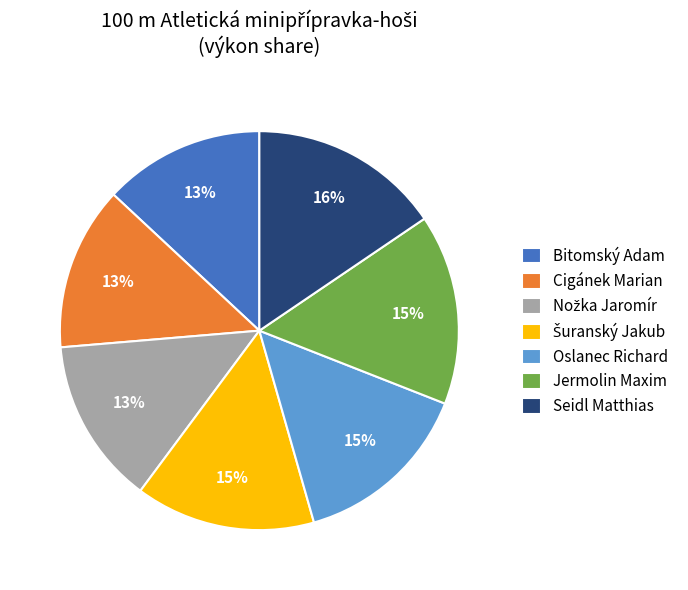

True or false: Bitomský Adam accounts for 21% of the total.

False